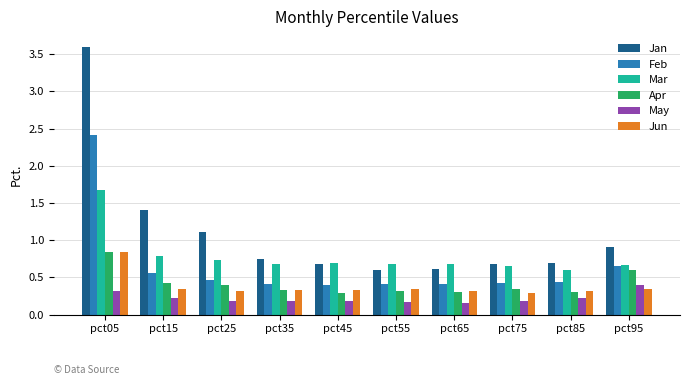

What is the spread (max minus min) of values at pct05?

3.3